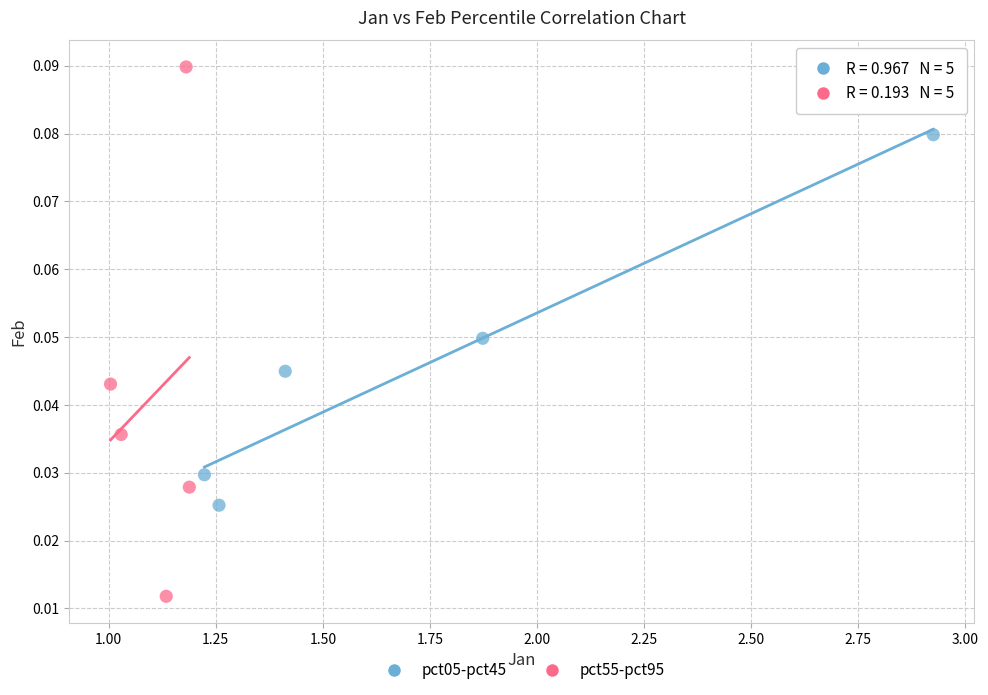

Which series contains the highest Y value?

pct55-pct95